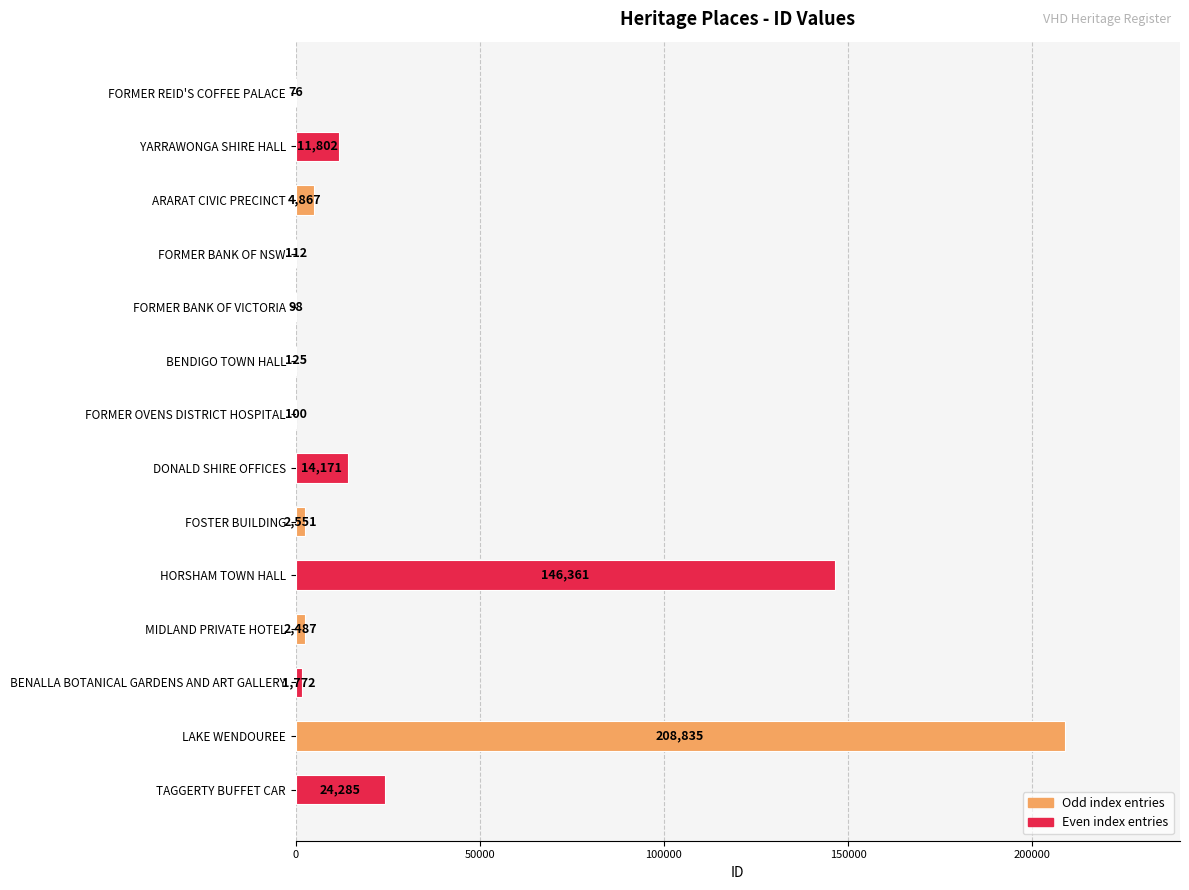

At which category does the chart reach its peak across all series?

LAKE WENDOUREE